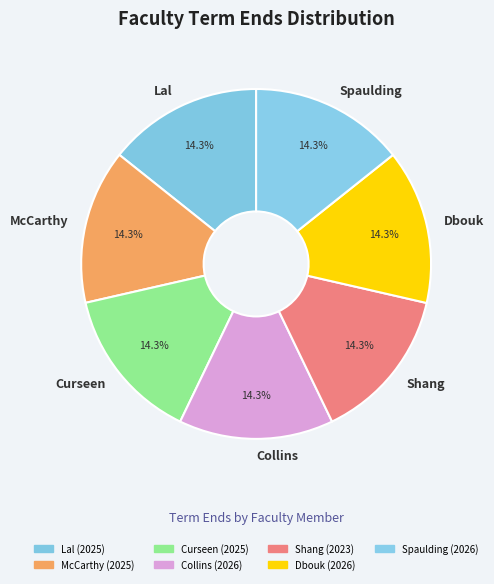

True or false: Lal accounts for 27% of the total.

False